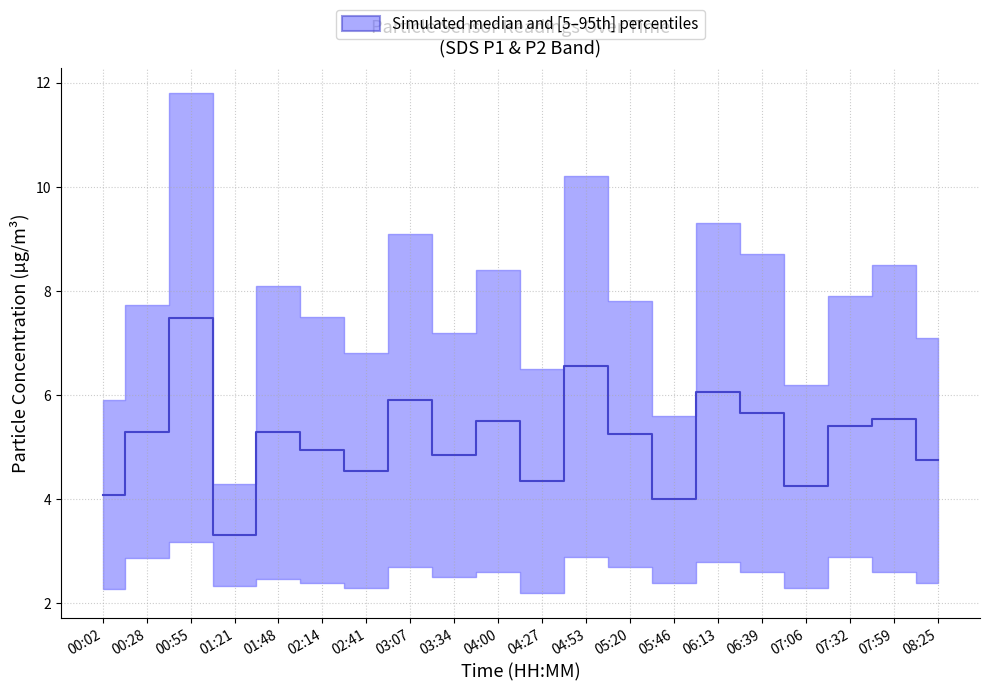

How many values are below 5?

9